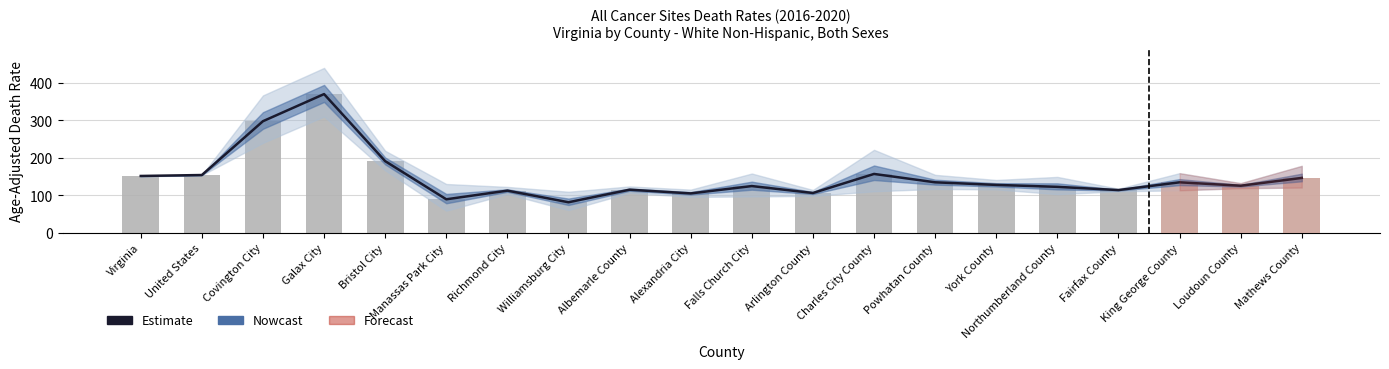

The Estimate series shows 174.1 at Fairfax County. True or false?

False